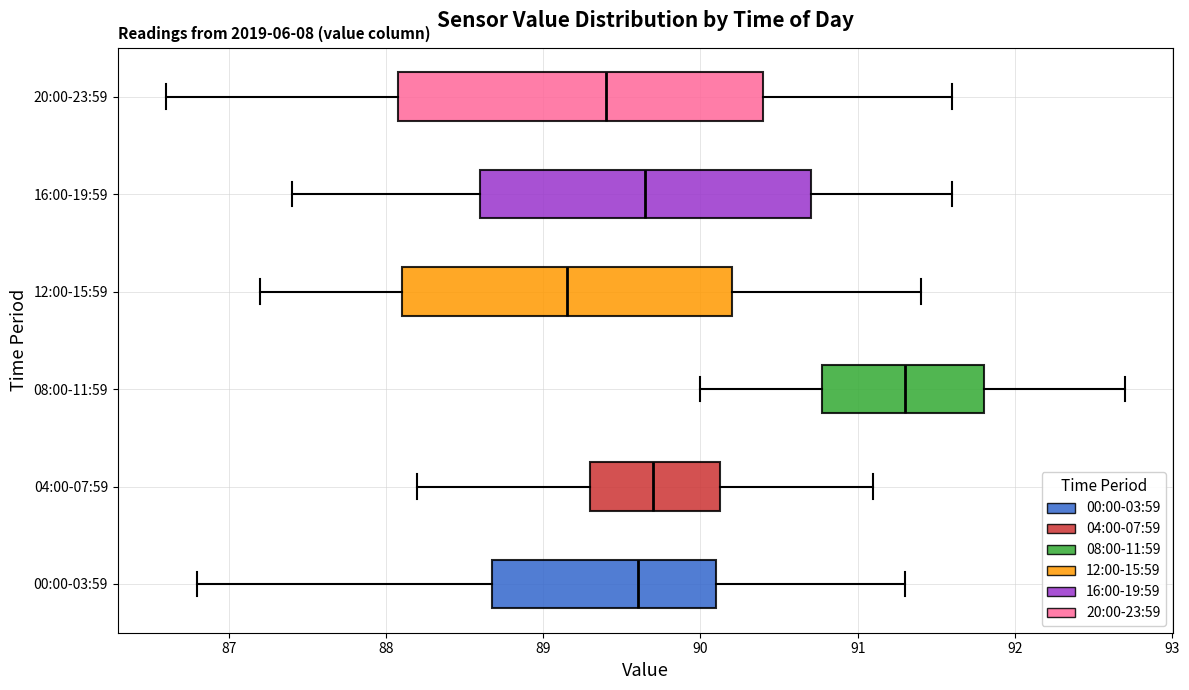

Reading bottom to top, read every box against the x-axis: the position of its median line, the range the box covers, and the ends of its whiskers. The values are not printed on the chart, so give them approximately, as read against the axis.

00:00-03:59: median 89.6, box 88.7 to 90.1, whiskers 86.8 to 91.3
04:00-07:59: median 89.7, box 89.3 to 90.1, whiskers 88.2 to 91.1
08:00-11:59: median 91.3, box 90.8 to 91.8, whiskers 90.0 to 92.7
12:00-15:59: median 89.2, box 88.1 to 90.2, whiskers 87.2 to 91.4
16:00-19:59: median 89.7, box 88.6 to 90.7, whiskers 87.4 to 91.6
20:00-23:59: median 89.4, box 88.1 to 90.4, whiskers 86.6 to 91.6